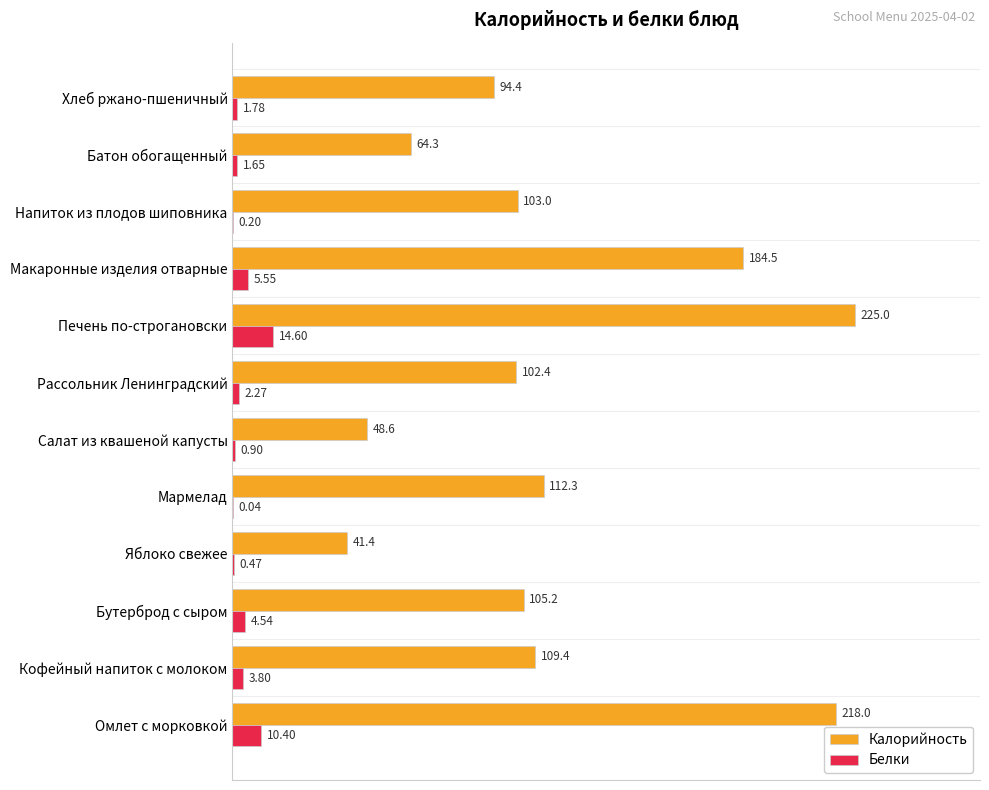

At which label is Калорийность closest to 133?

Мармелад